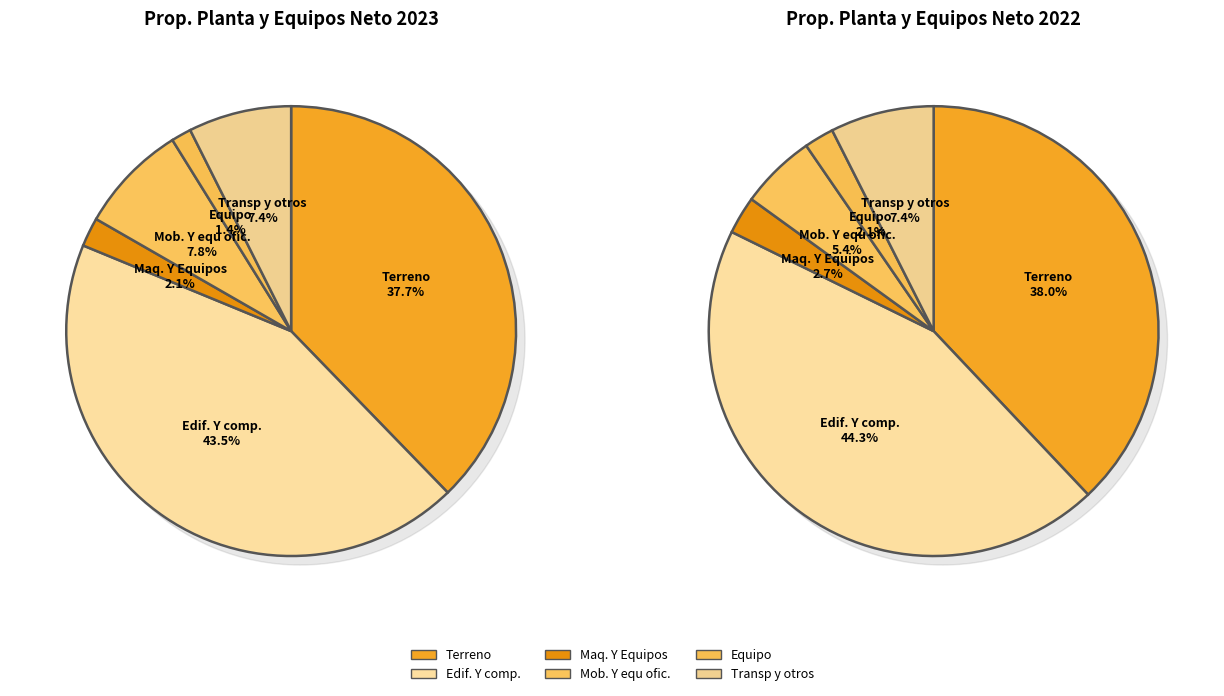

What percentage do Mob. Y equ ofic. and Transp y otros together represent?

15.3%